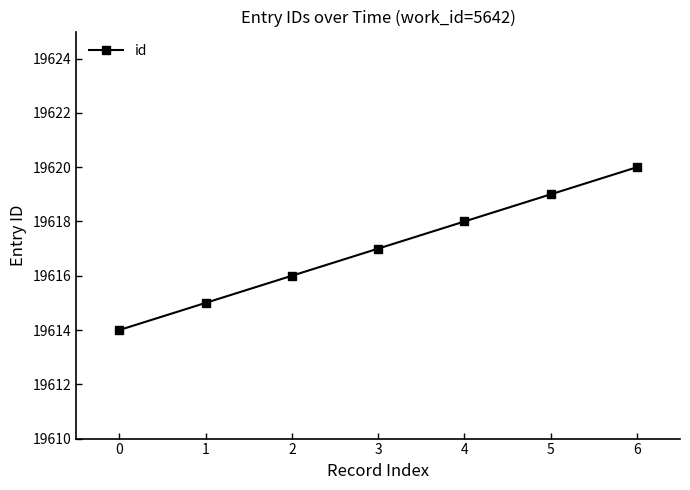

How many values are between 19615 and 19619?

5